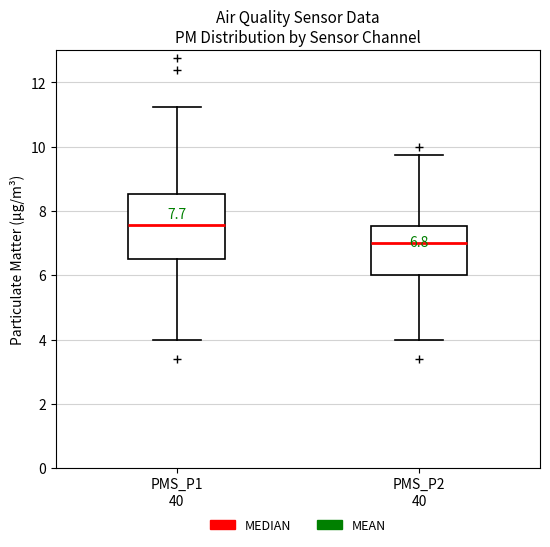

Comparing the boxes themselves (not the whiskers), which one is the tallest?

PMS_P1 40